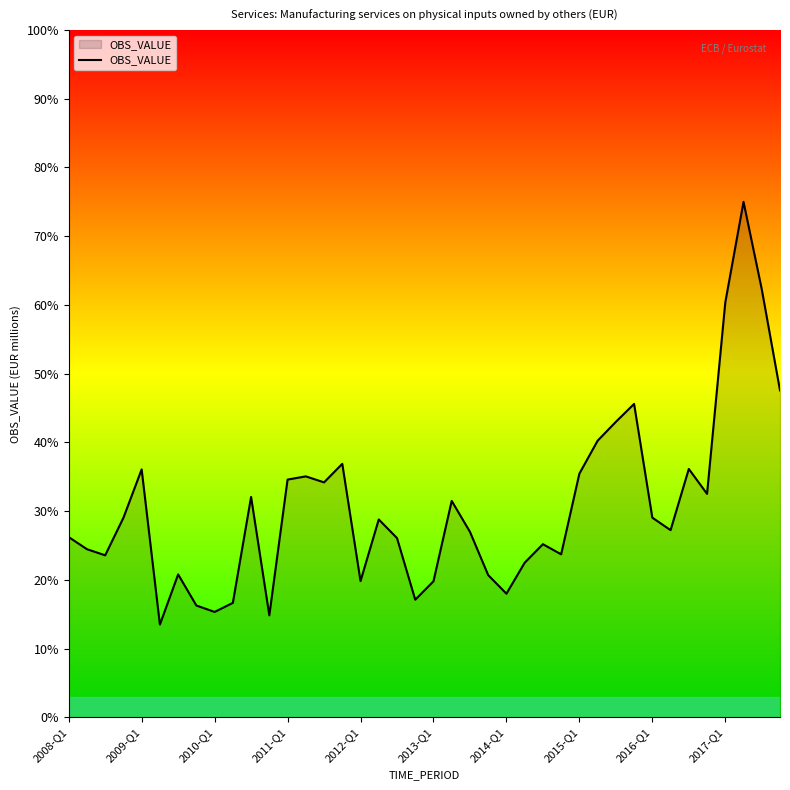

What is the difference between the maximum and minimum values?

61.5